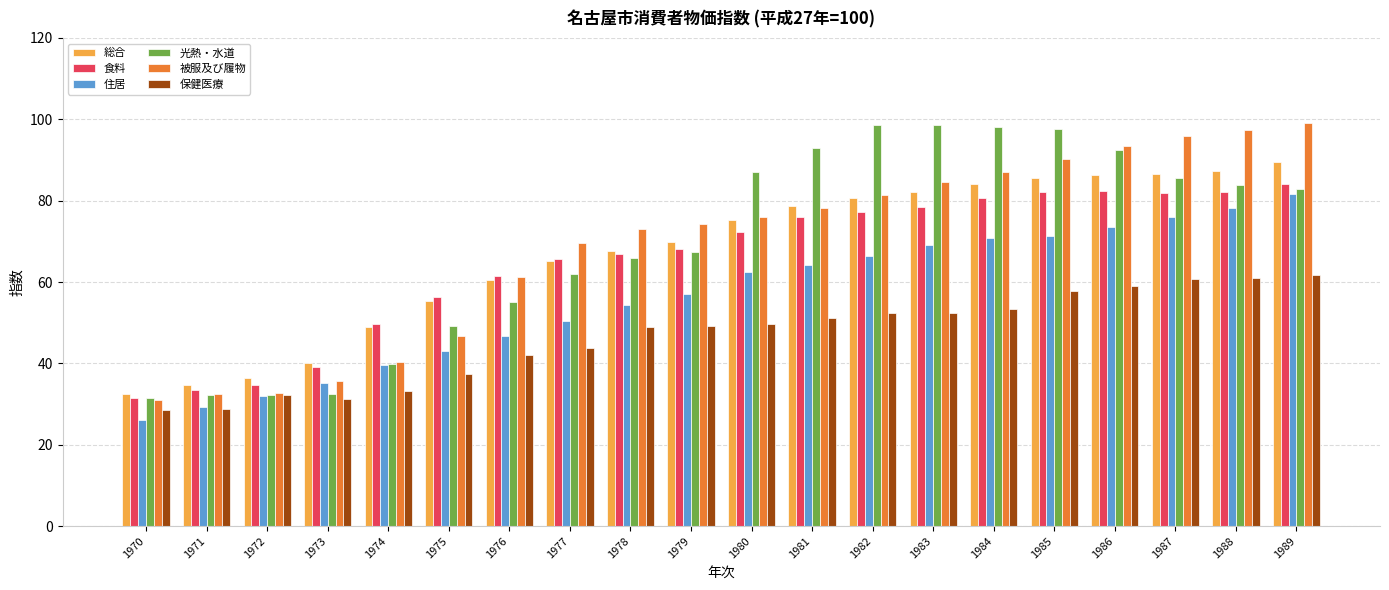

What is the difference between the second highest and minimum values in the 食料 series?

51.1